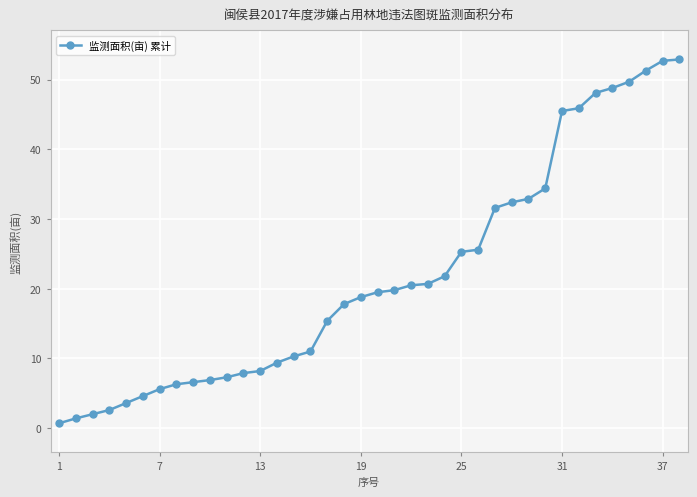

What is the greatest value displayed?

52.9